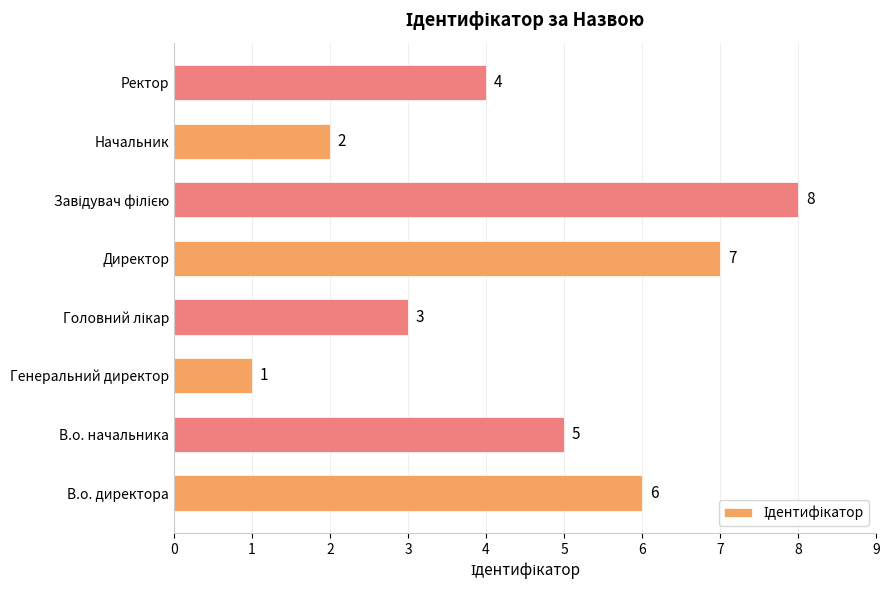

What is the smallest value displayed?

1